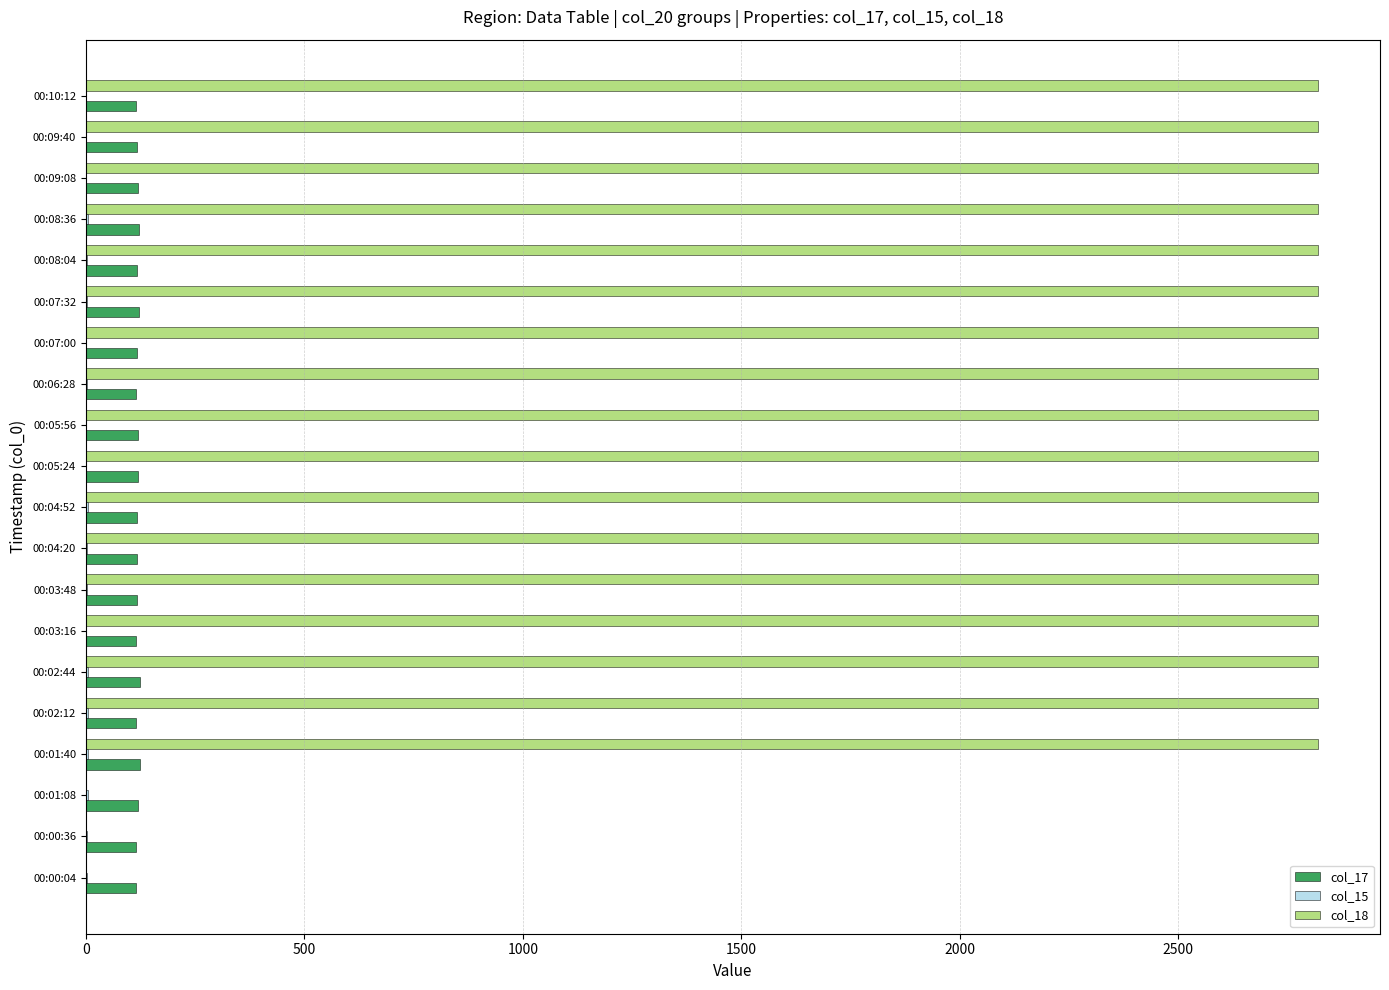

What is the maximum value shown in the chart?

2821